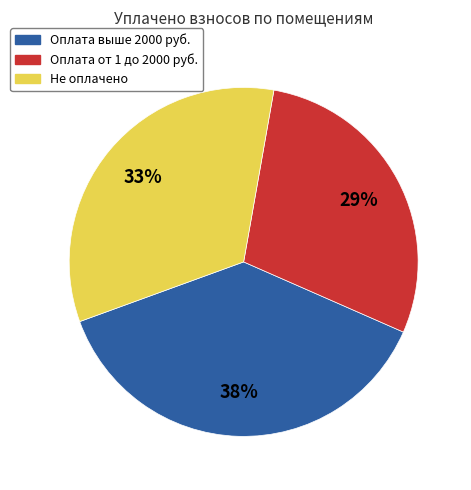

Rank the categories by value from highest to lowest.

Оплата выше 2000 руб., Не оплачено, Оплата от 1 до 2000 руб.